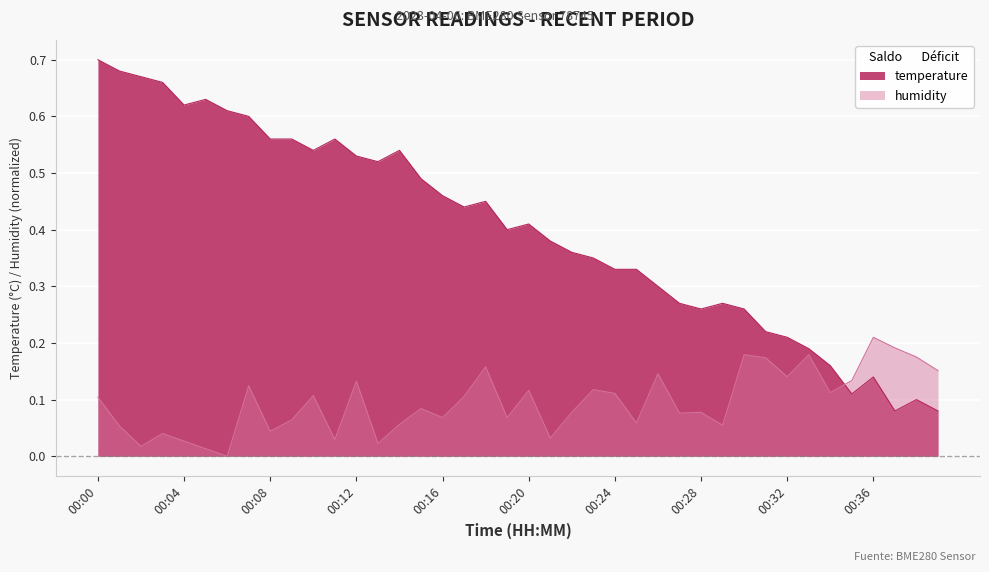

What is the total value across all series at 00:40?

0.2